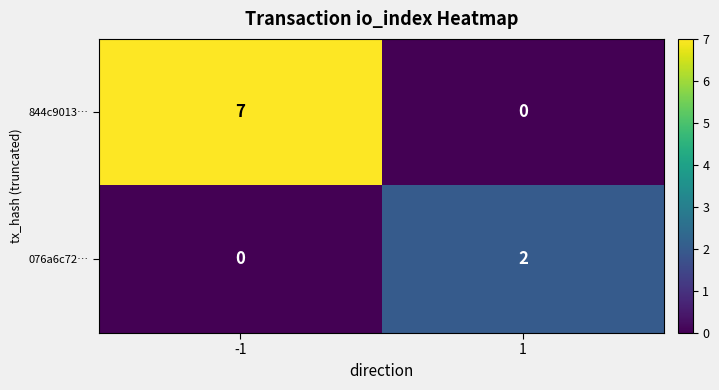

True or false: 844c9013… has a value of 3 at 1.

False